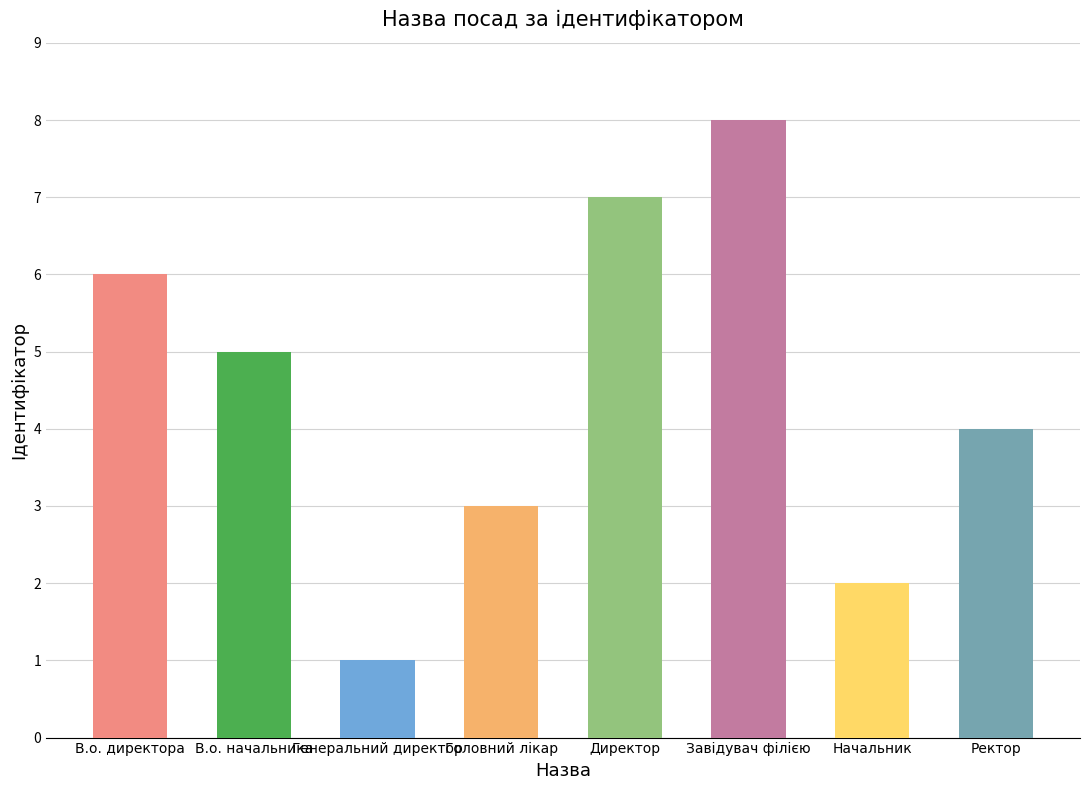

Rank the categories by value from lowest to highest.

Генеральний директор, Начальник, Головний лікар, Ректор, В.о. начальника, В.о. директора, Директор, Завідувач філією